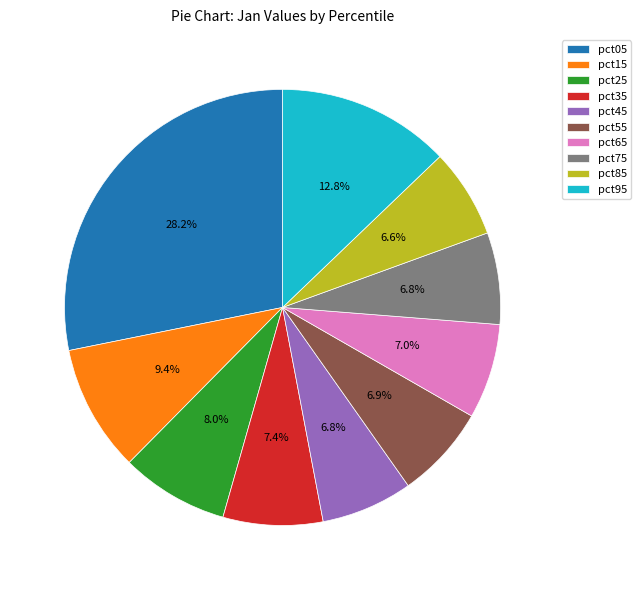

To the nearest percent, what percentage of the pie is pct05?

28%